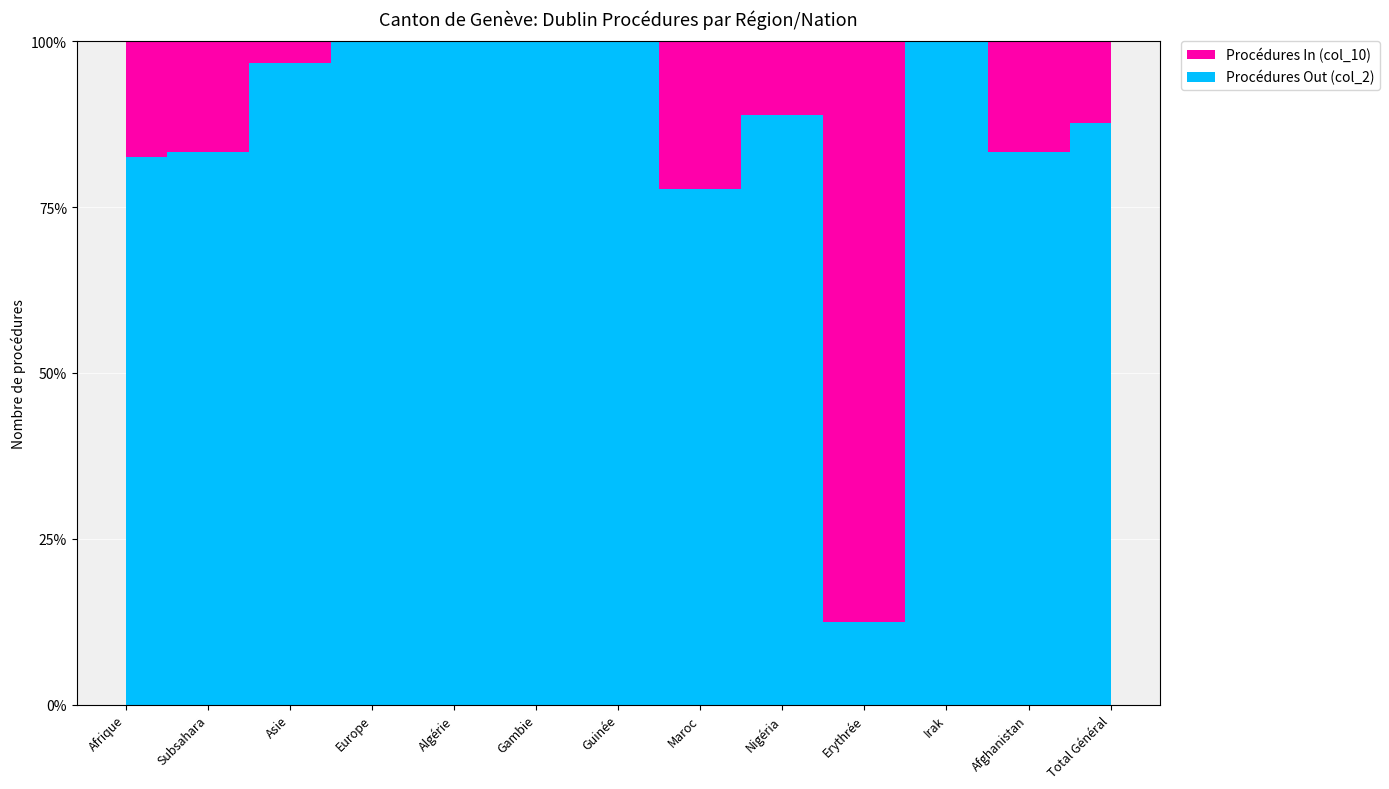

Reading left to right, extract all data points from this chart.

Procédures Out (col_2): Afrique=52	Subsahara=40	Asie=29	Europe=5	Algérie=3	Gambie=12	Guinée=6	Maroc=7	Nigéria=8	Erythrée=1	Irak=14	Afghanistan=5	Total Général=86
Procédures In (col_10): Afrique=11	Subsahara=8	Asie=1	Europe=0	Algérie=0	Gambie=0	Guinée=0	Maroc=2	Nigéria=1	Erythrée=7	Irak=0	Afghanistan=1	Total Général=12